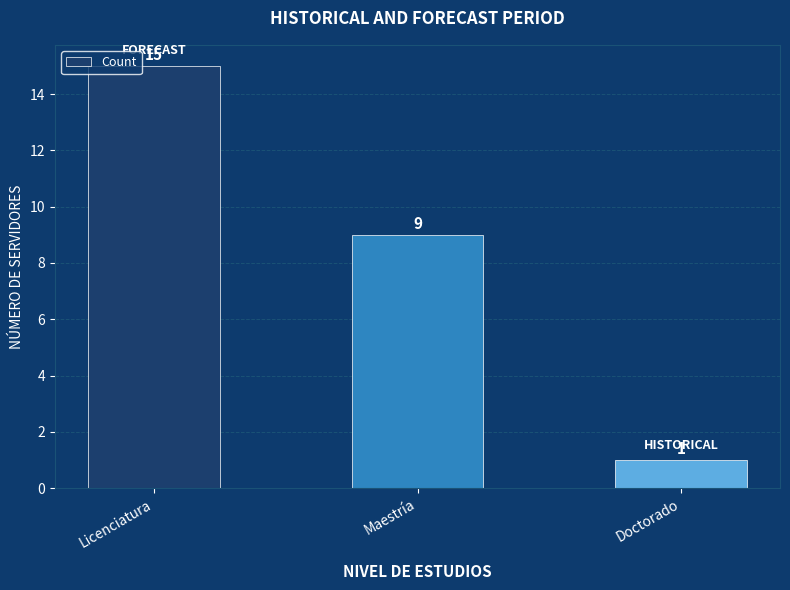

What is the sum of all values?

25